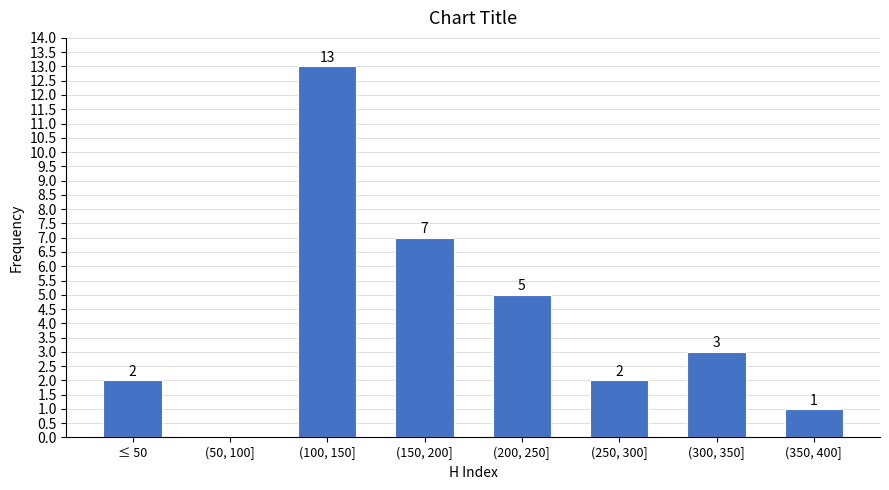

Reading left to right, list all the values displayed in this chart.

≤ 50=2	(50, 100]=0	(100, 150]=13	(150, 200]=7	(200, 250]=5	(250, 300]=2	(300, 350]=3	(350, 400]=1